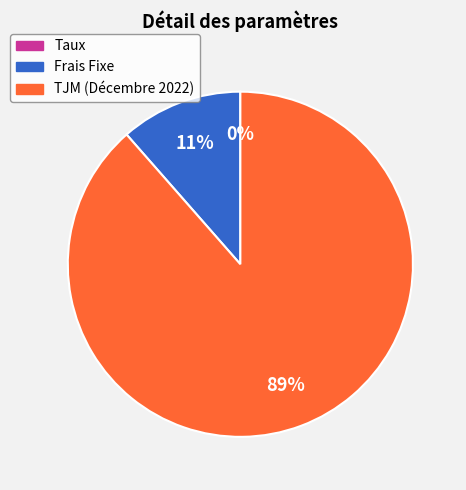

To the nearest percent, what portion does Frais Fixe represent?

11%